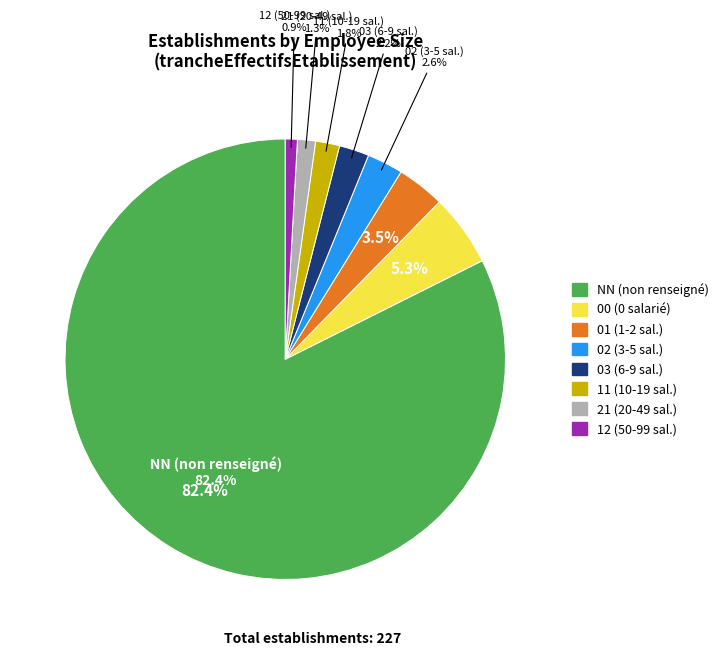

Count the number of slices in the pie.

8